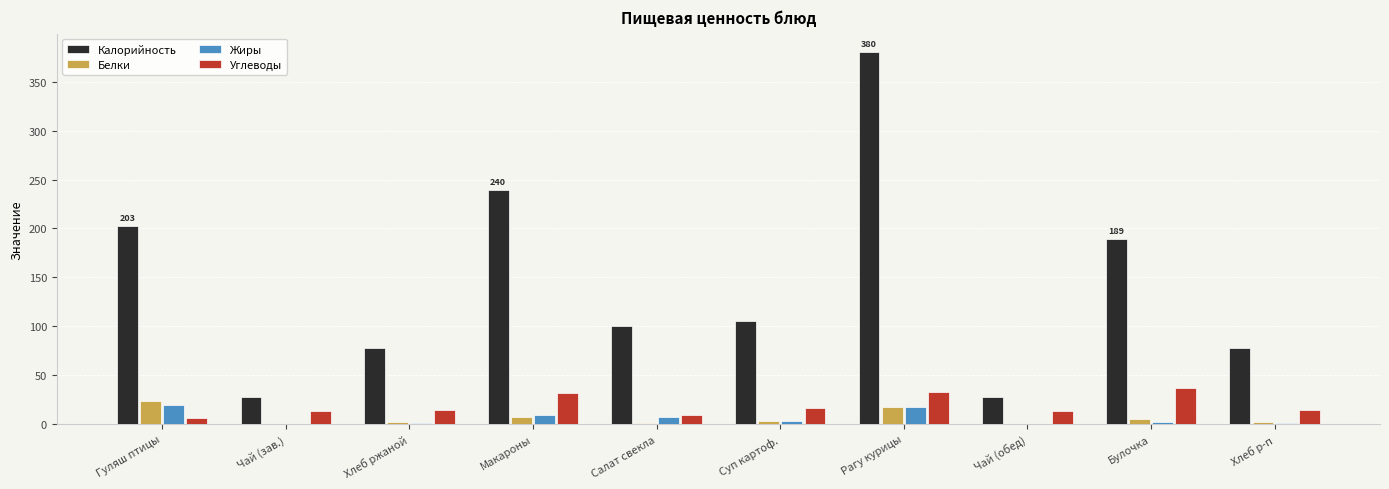

True or false: Жиры has a value of 10.0 at Макароны.

True